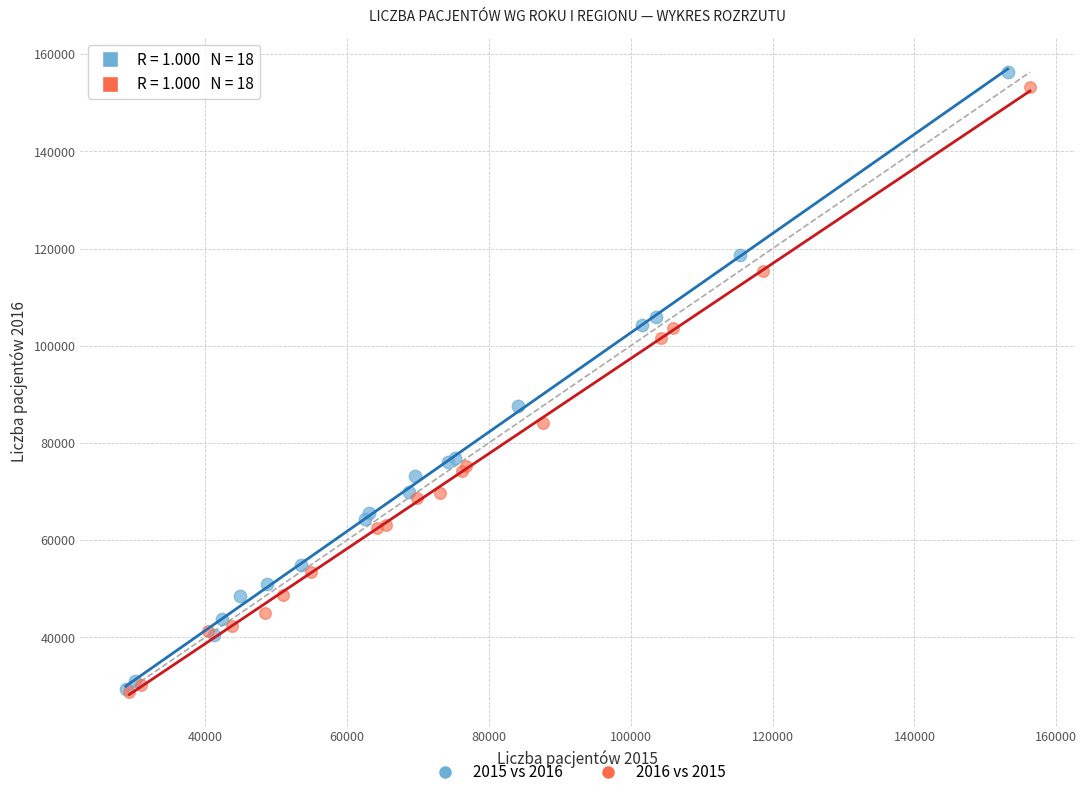

Which series reaches the maximum Y coordinate?

2015 vs 2016